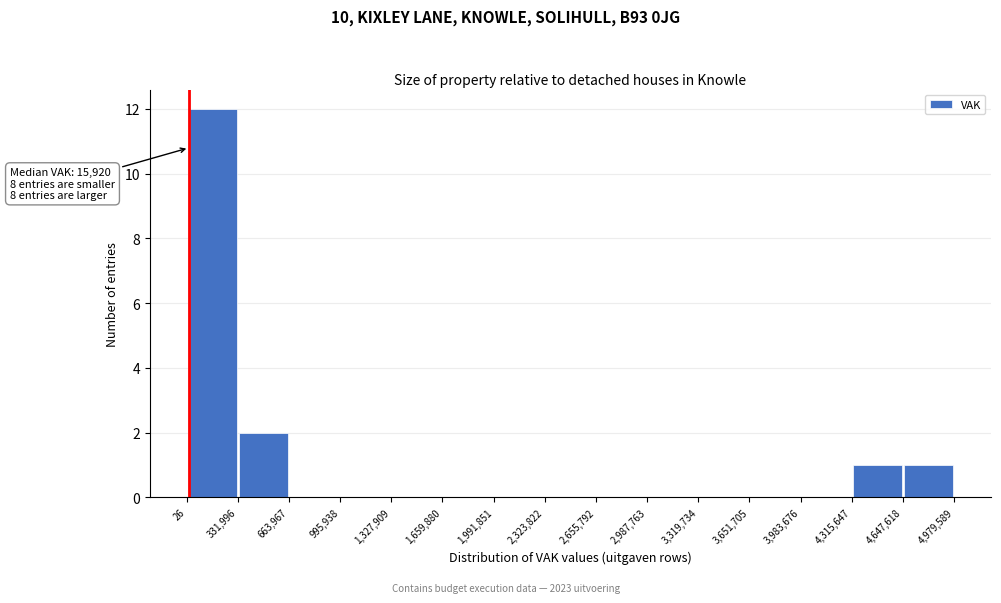

Which range on the x-axis has the tallest bar?

26 to 331,996